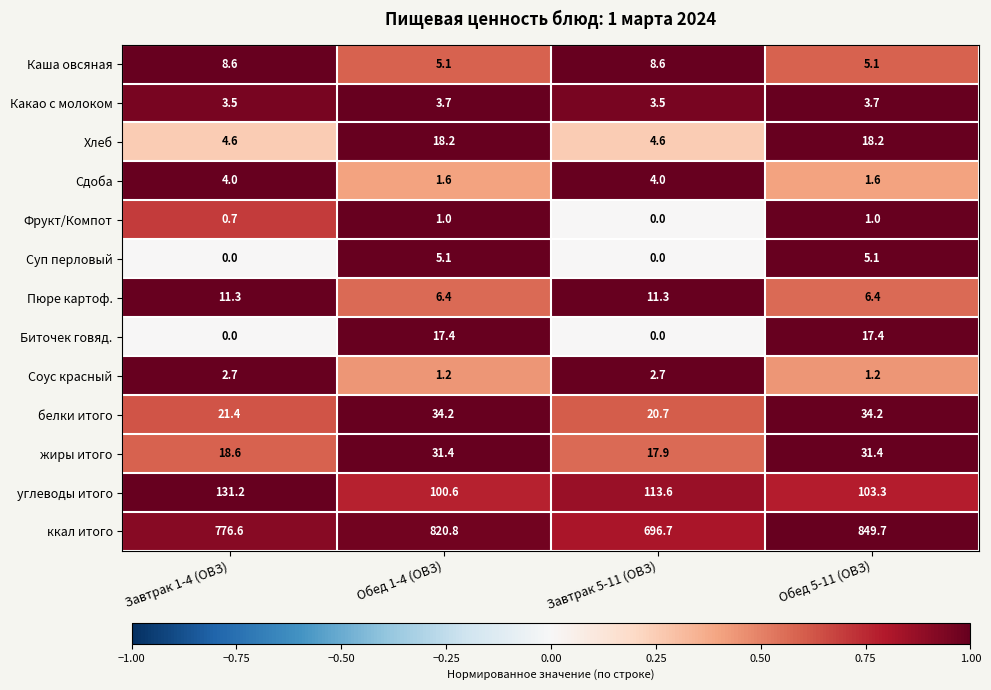

At how many categories does at least one series exceed 0?

4